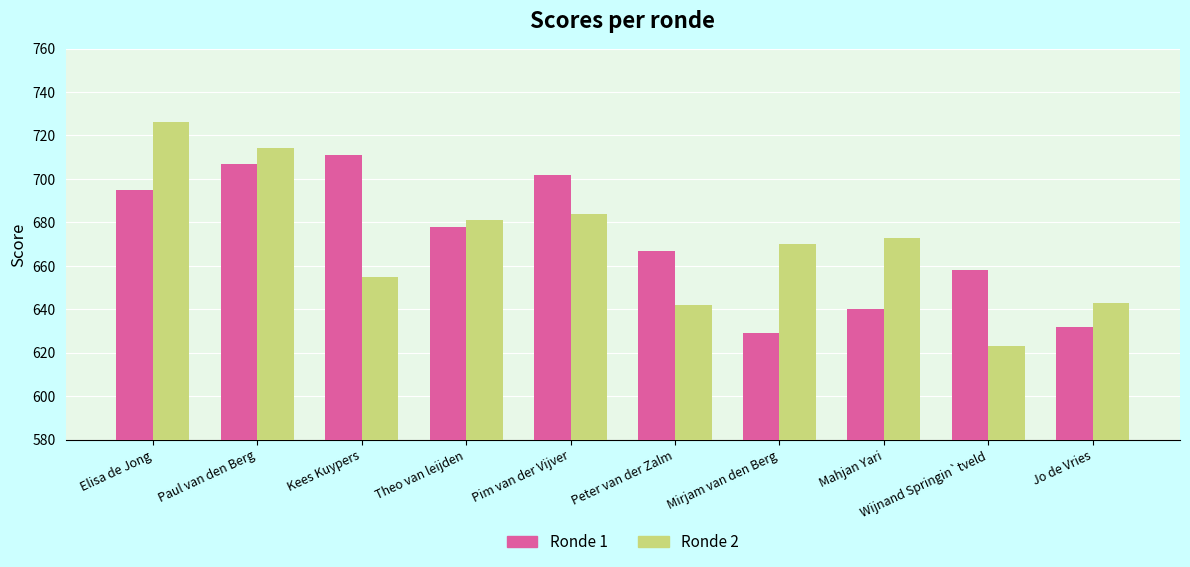

What is the sum of all Ronde 2 values?

6711